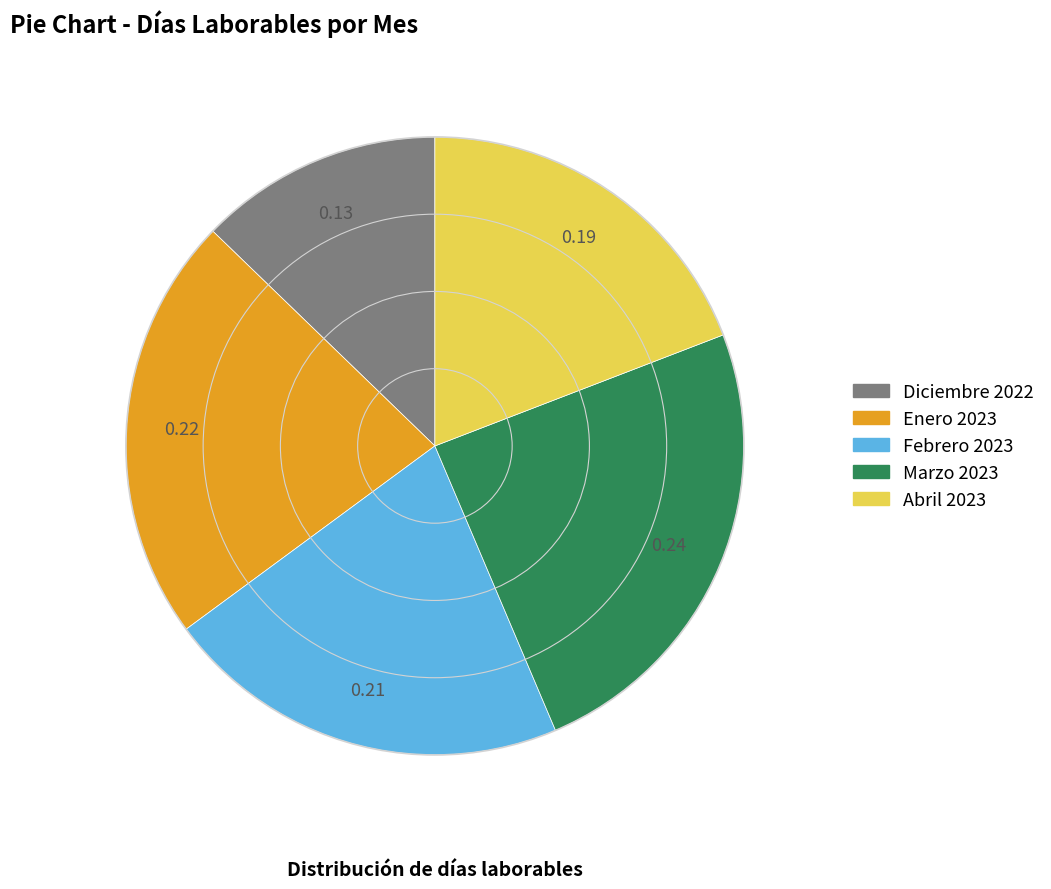

Count the number of slices in the pie.

5